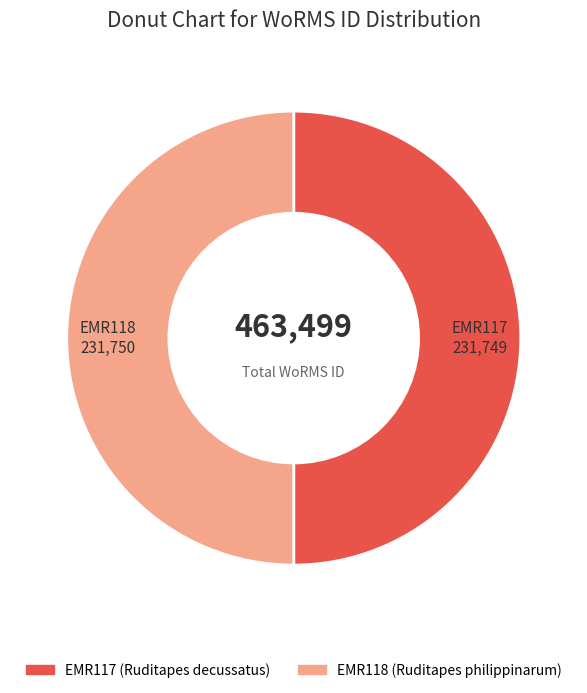

The EMR118 slice represents 38% of the pie. True or false?

False